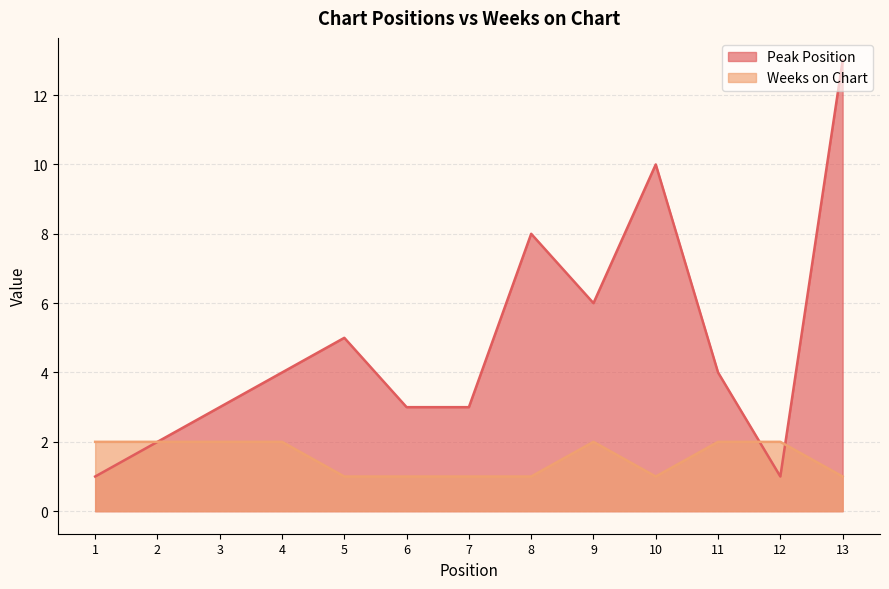

True or false: Weeks on Chart and Peak Position cross at least once.

True